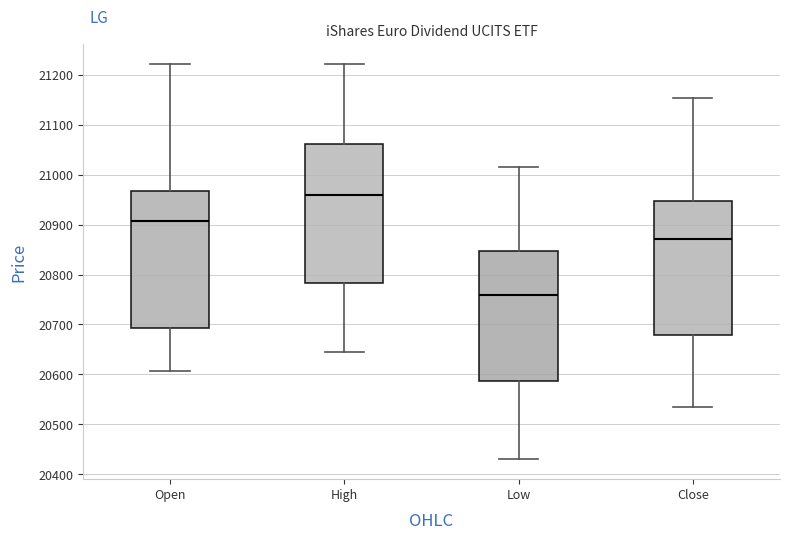

Reading left to right, transcribe this box plot: for each box, give where its median line is, the range the box spans, and where its two whiskers end, as read against the y-axis. The values are not printed on the chart, so give them approximately, as read against the axis.

Open: median 20910, box 20690 to 20970, whiskers 20610 to 21220
High: median 20960, box 20780 to 21060, whiskers 20650 to 21220
Low: median 20760, box 20590 to 20850, whiskers 20430 to 21020
Close: median 20870, box 20680 to 20950, whiskers 20540 to 21150